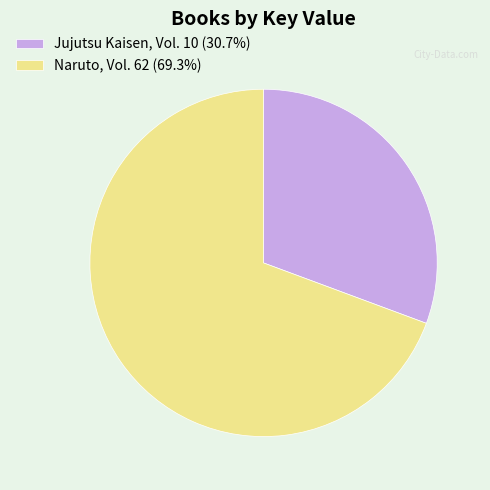

Combined, do Jujutsu Kaisen, Vol. 10 and Naruto, Vol. 62 account for over 50%?

Yes